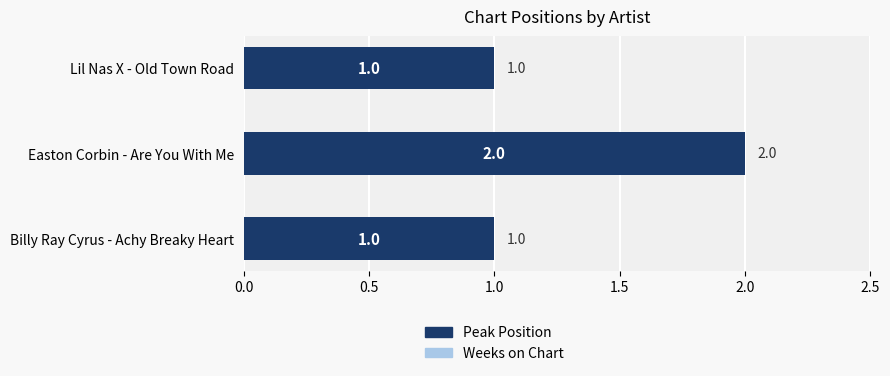

Which has a higher value, Easton Corbin - Are You With Me or Lil Nas X - Old Town Road?

Easton Corbin - Are You With Me